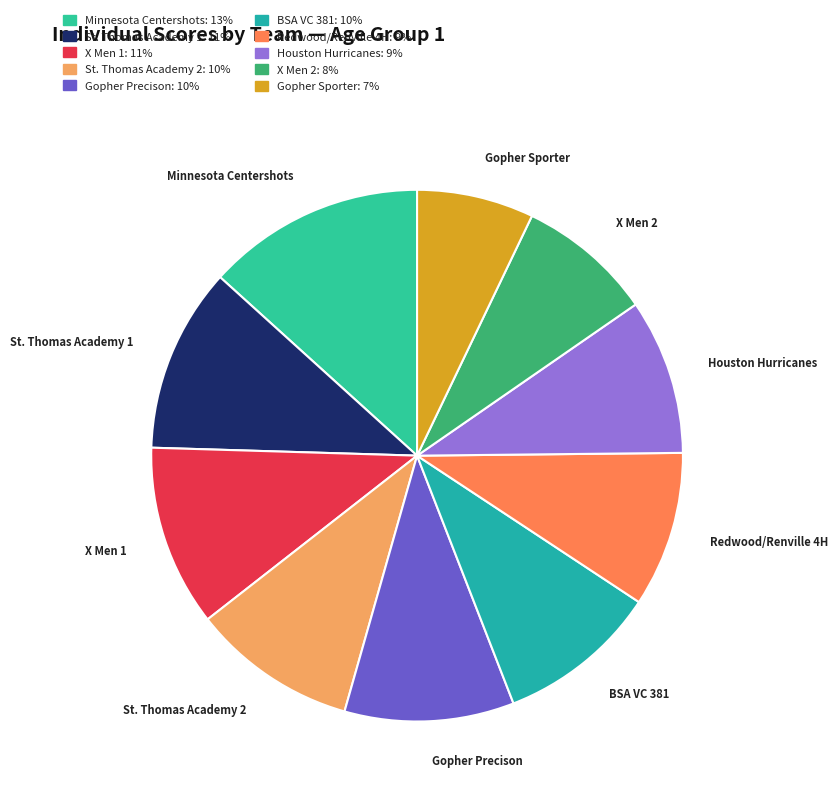

Approximately how many times larger is the value at Minnesota Centershots compared to X Men 1?

1.2